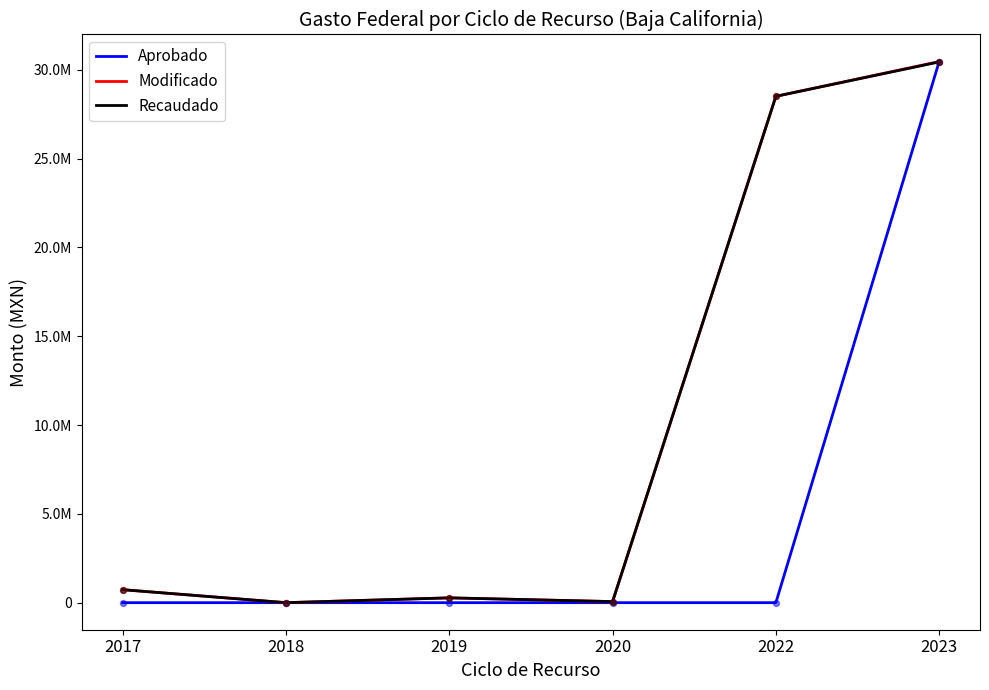

At which category is the sum across all series the highest?

2023